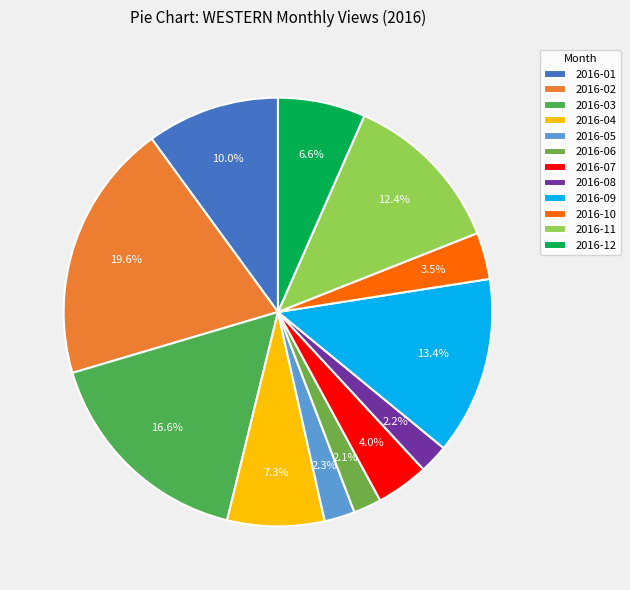

Is the sum of 2016-03 and 2016-08 greater than half?

No